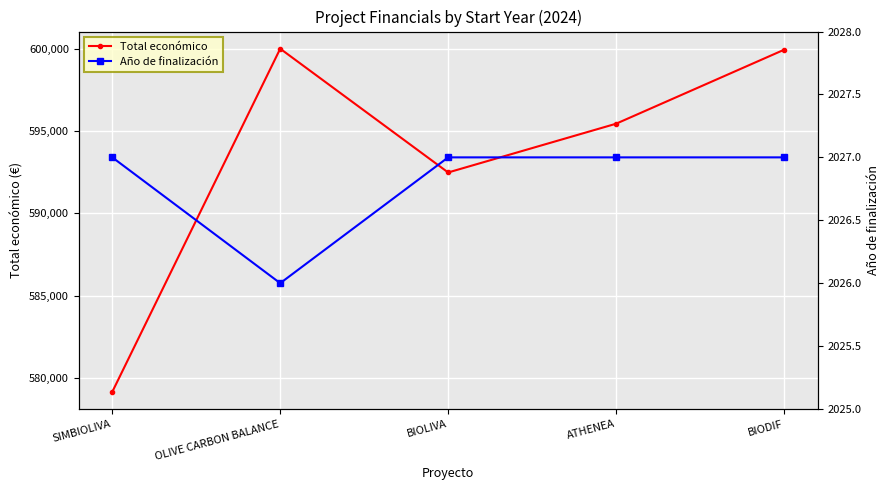

How many interior local peaks does the Total económico series have?

1